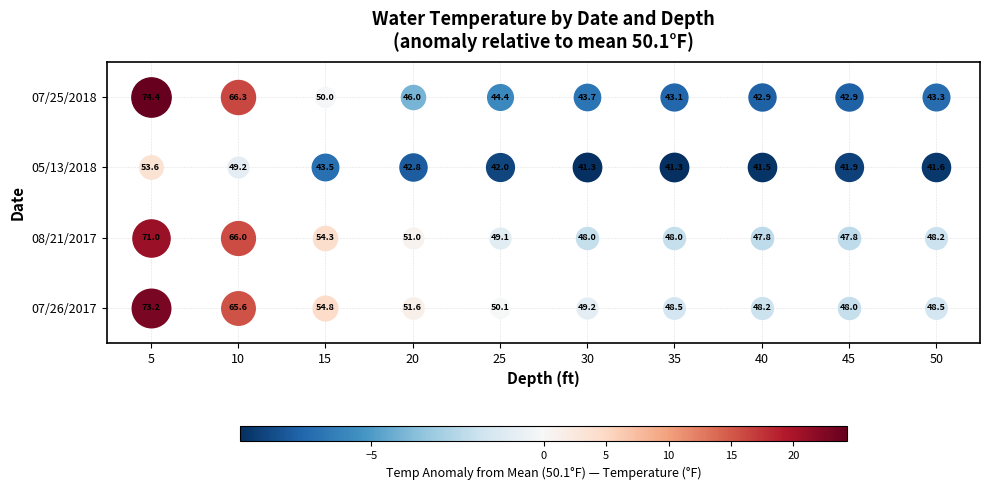

What is the sum of all 07/26/2017 values?

537.7